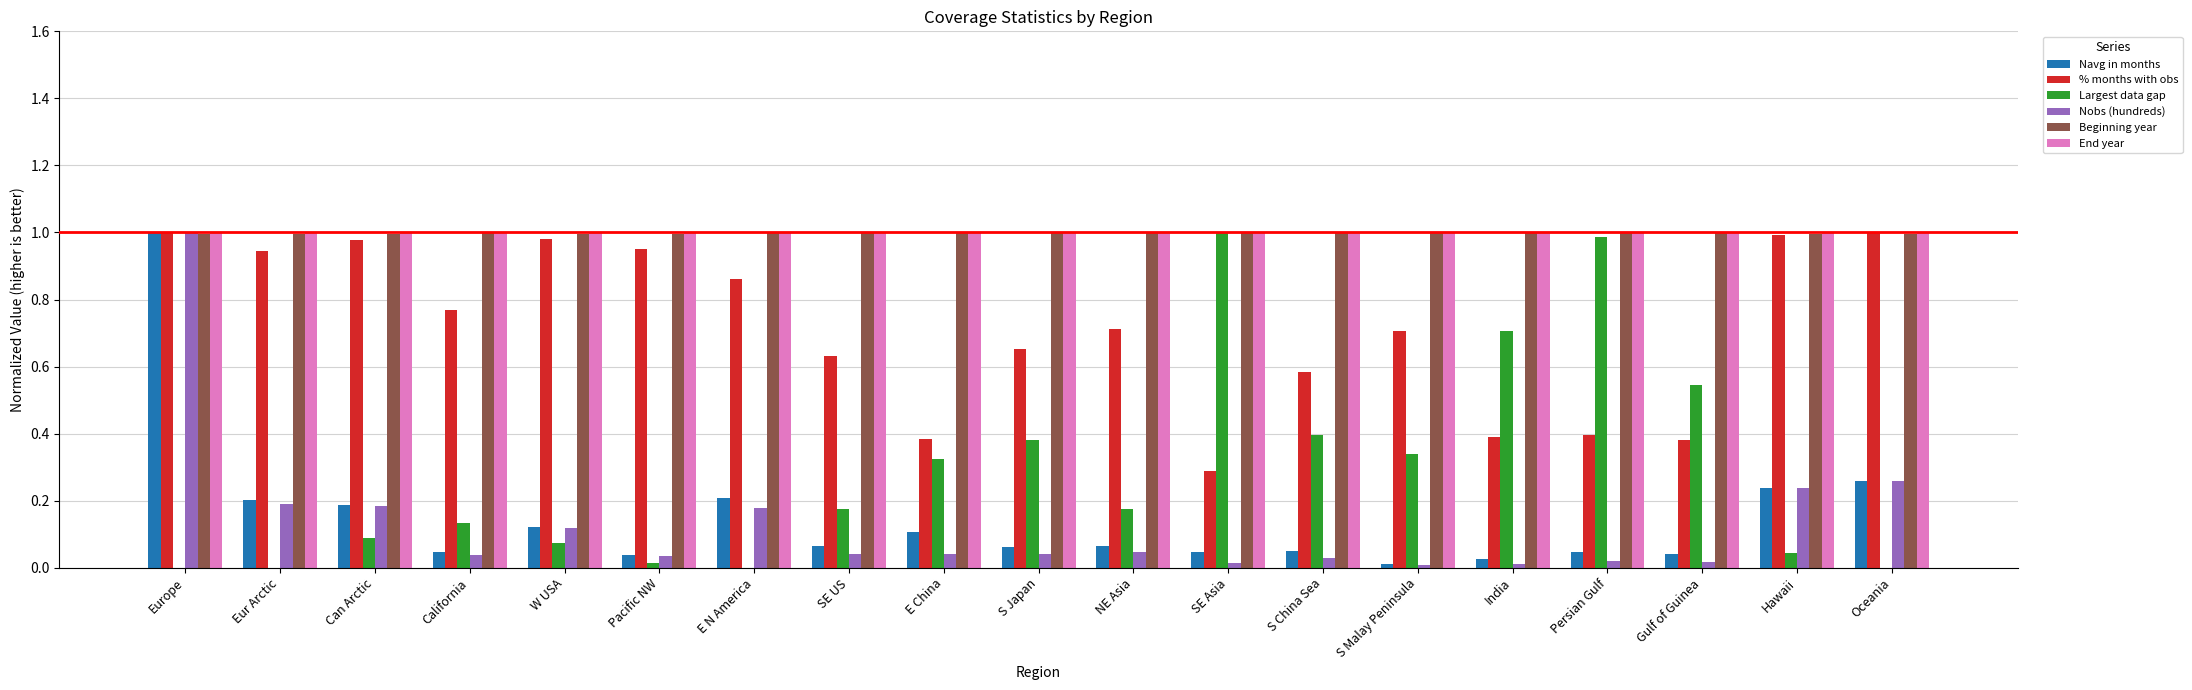

What is the sum of all Navg in months values?

2.8